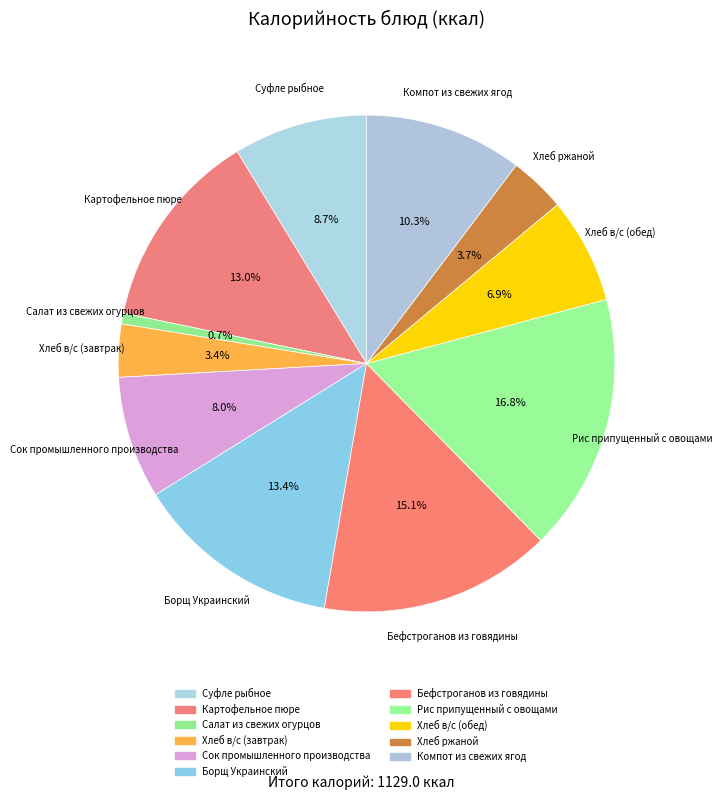

To the nearest percent, what percentage of the pie is Хлеб в/с (завтрак)?

3%